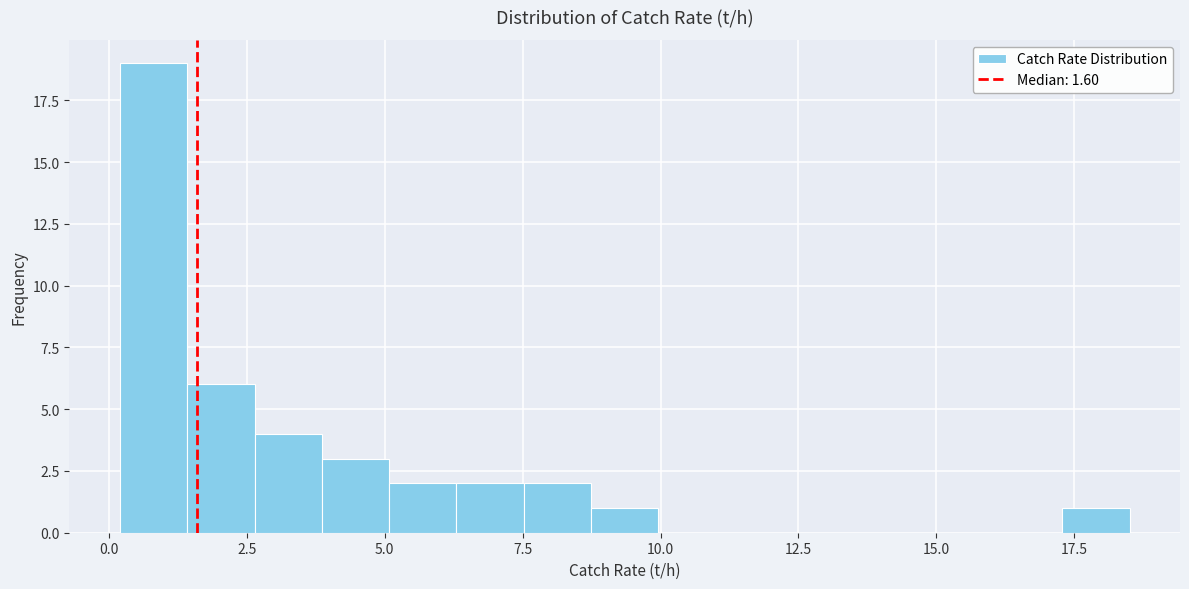

Read against the x-axis, roughly where is the centre of the tallest bar?

1.0